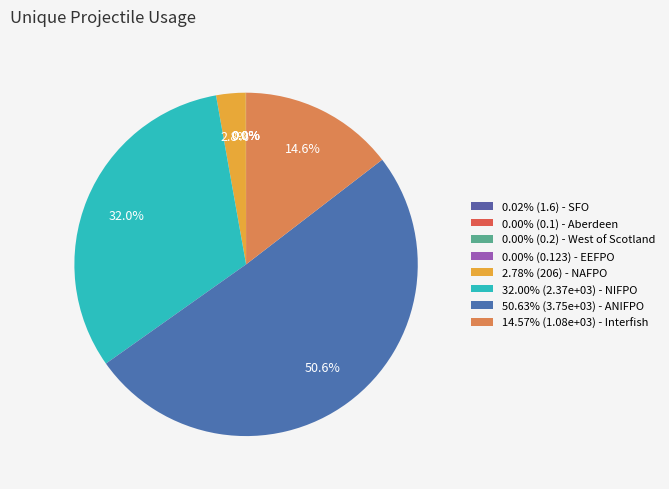

Which slice is the largest?

ANIFPO